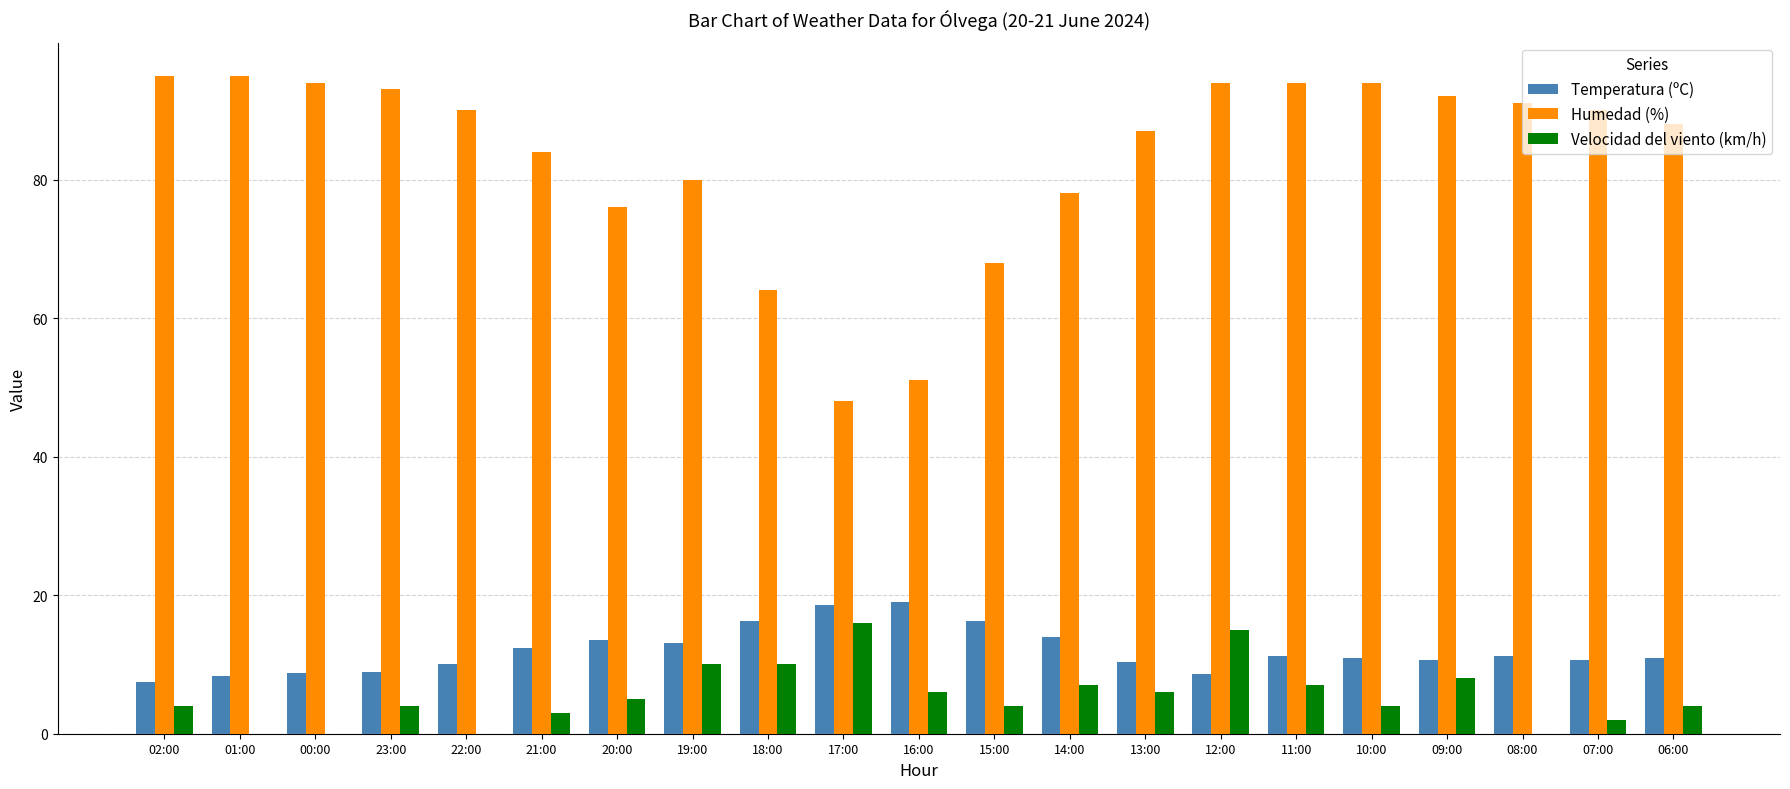

At which category is the sum across all series the highest?

12:00